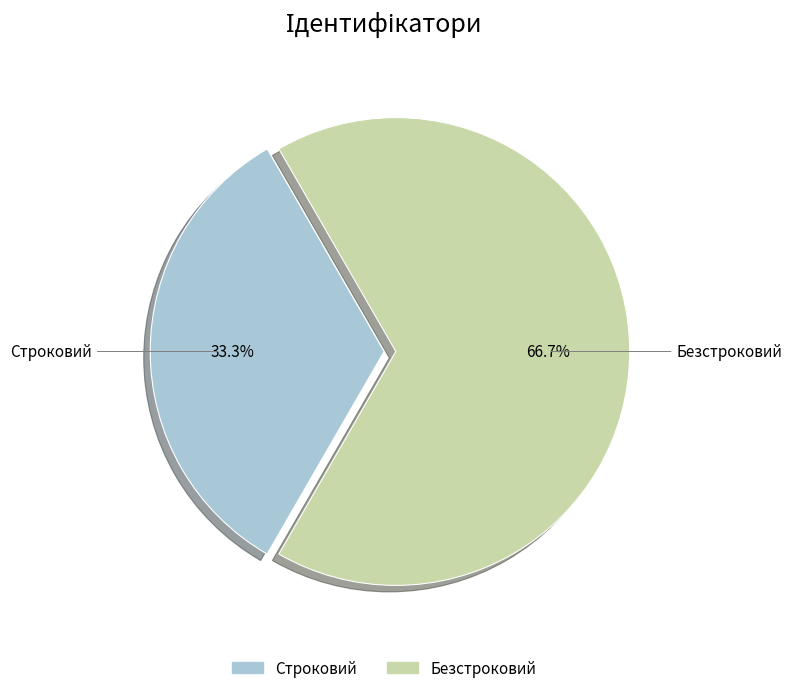

To the nearest percent, what portion does Строковий represent?

33%